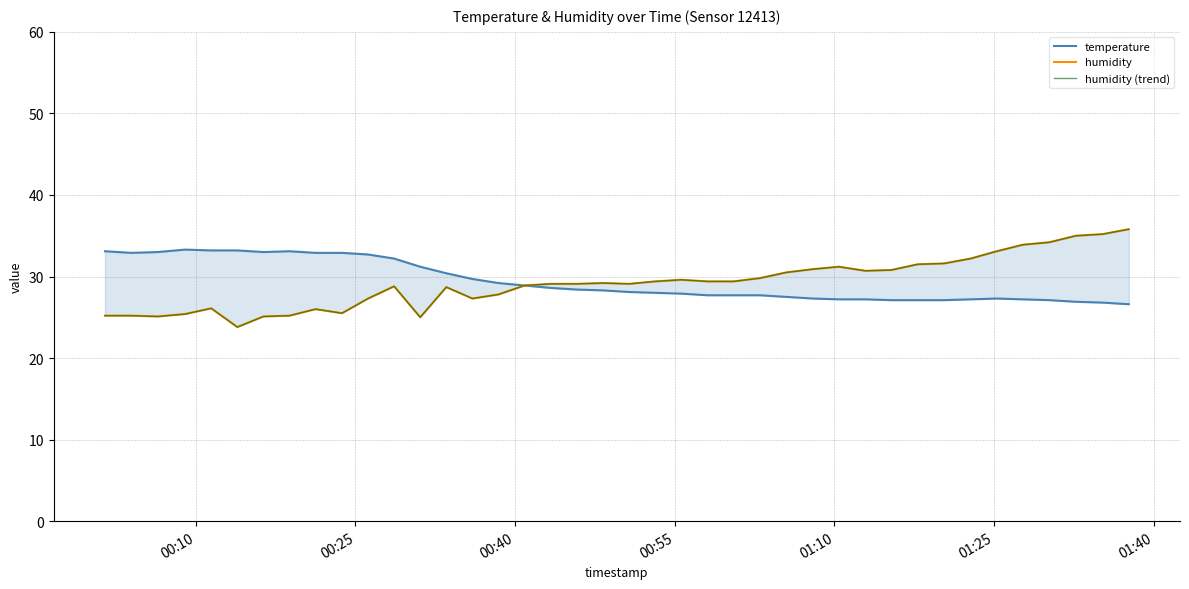

How many interior local valleys does the temperature series have?

2